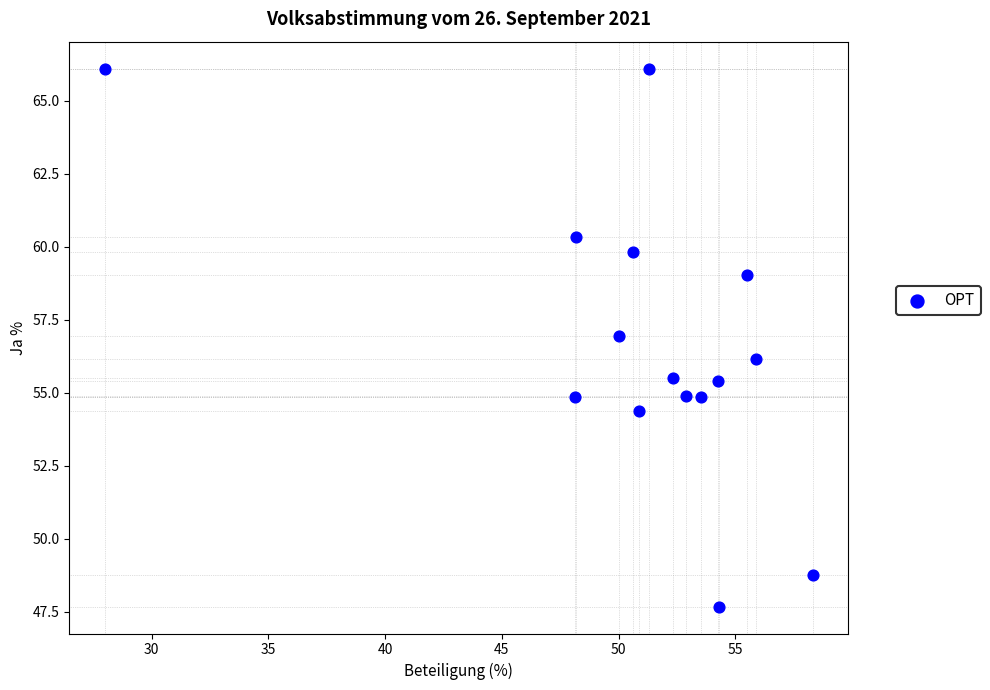

What is the range of Y values (max minus min)?

18.4